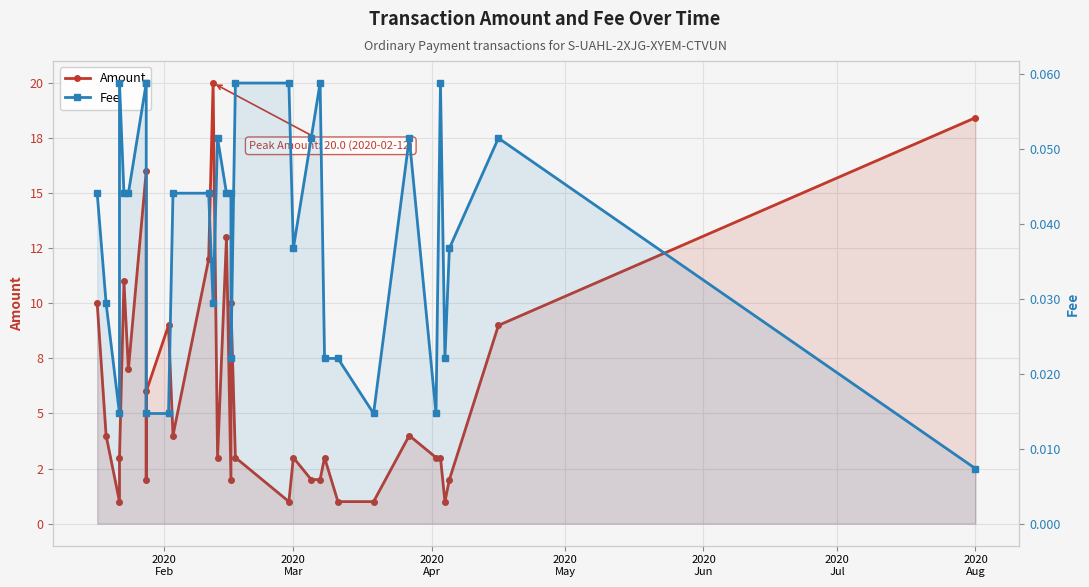

True or false: Amount and Fee cross at least once.

False